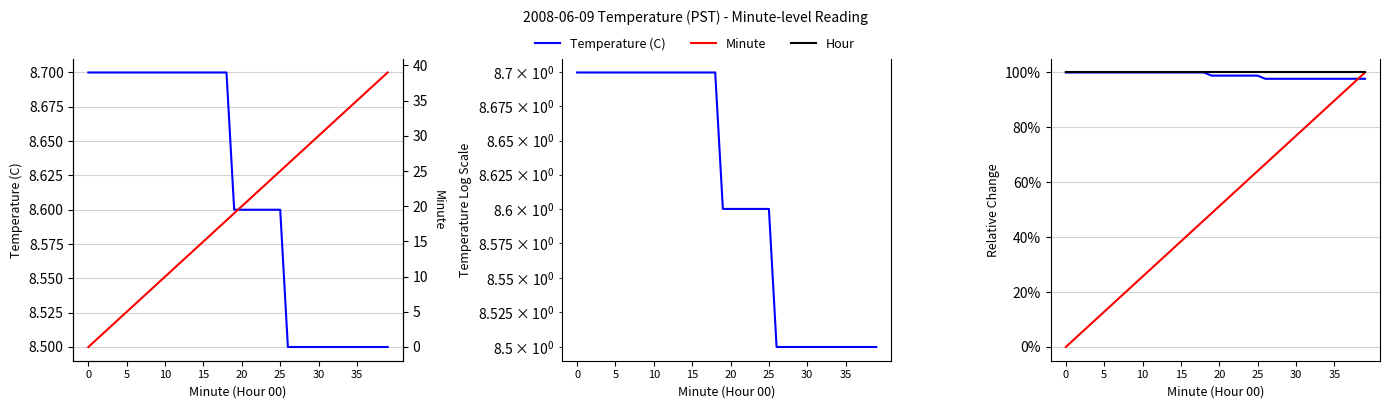

Does the chart have visible grid lines?

Yes